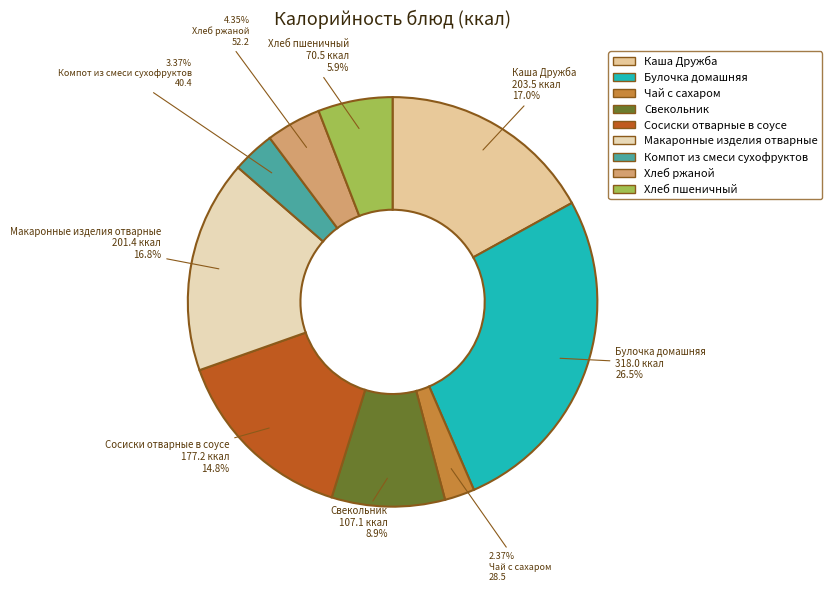

To the nearest percent, what is the difference between the largest and smallest slice percentages?

24%